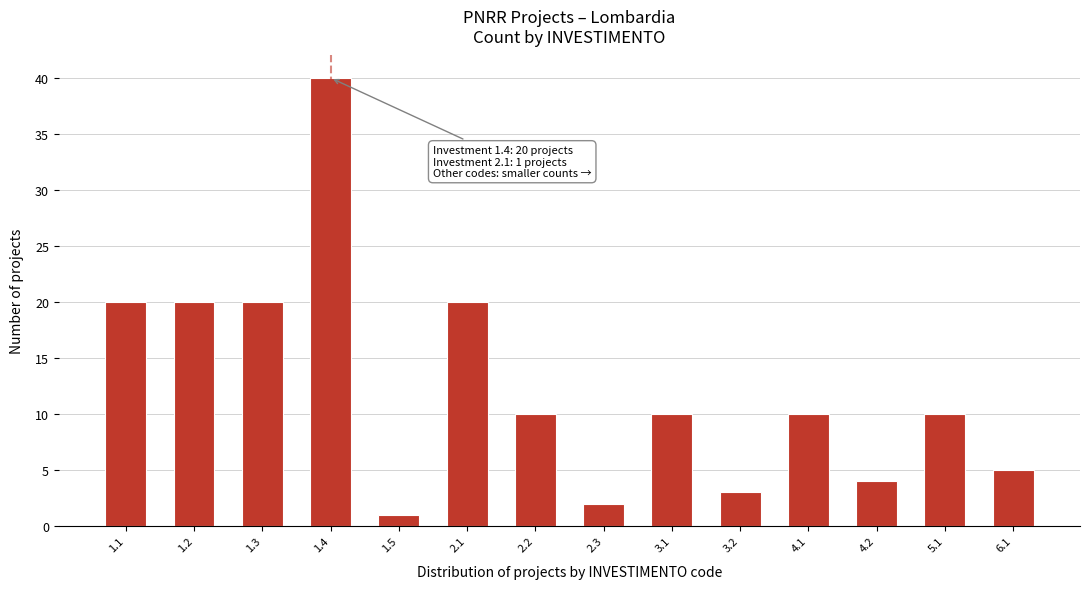

Reading left to right, transcribe all the data shown in this chart.

1.1=20	1.2=20	1.3=20	1.4=40	1.5=1	2.1=20	2.2=10	2.3=2	3.1=10	3.2=3	4.1=10	4.2=4	5.1=10	6.1=5